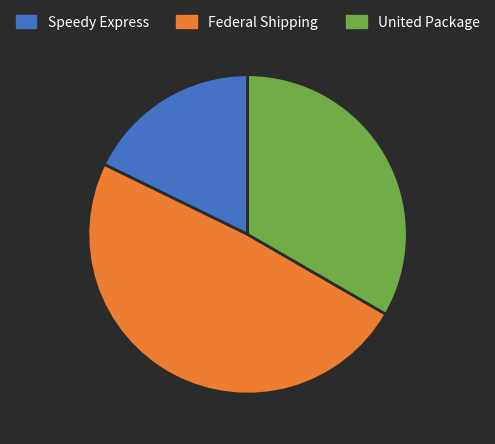

How many slices are in this pie chart?

3